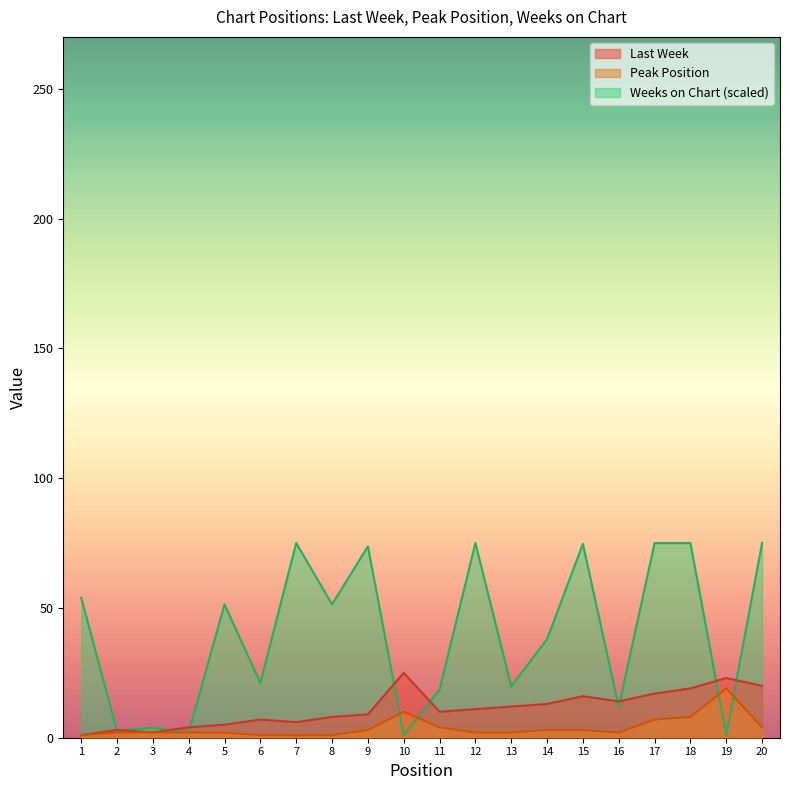

Is it true that Peak Position equals 2.0 at 2?

True